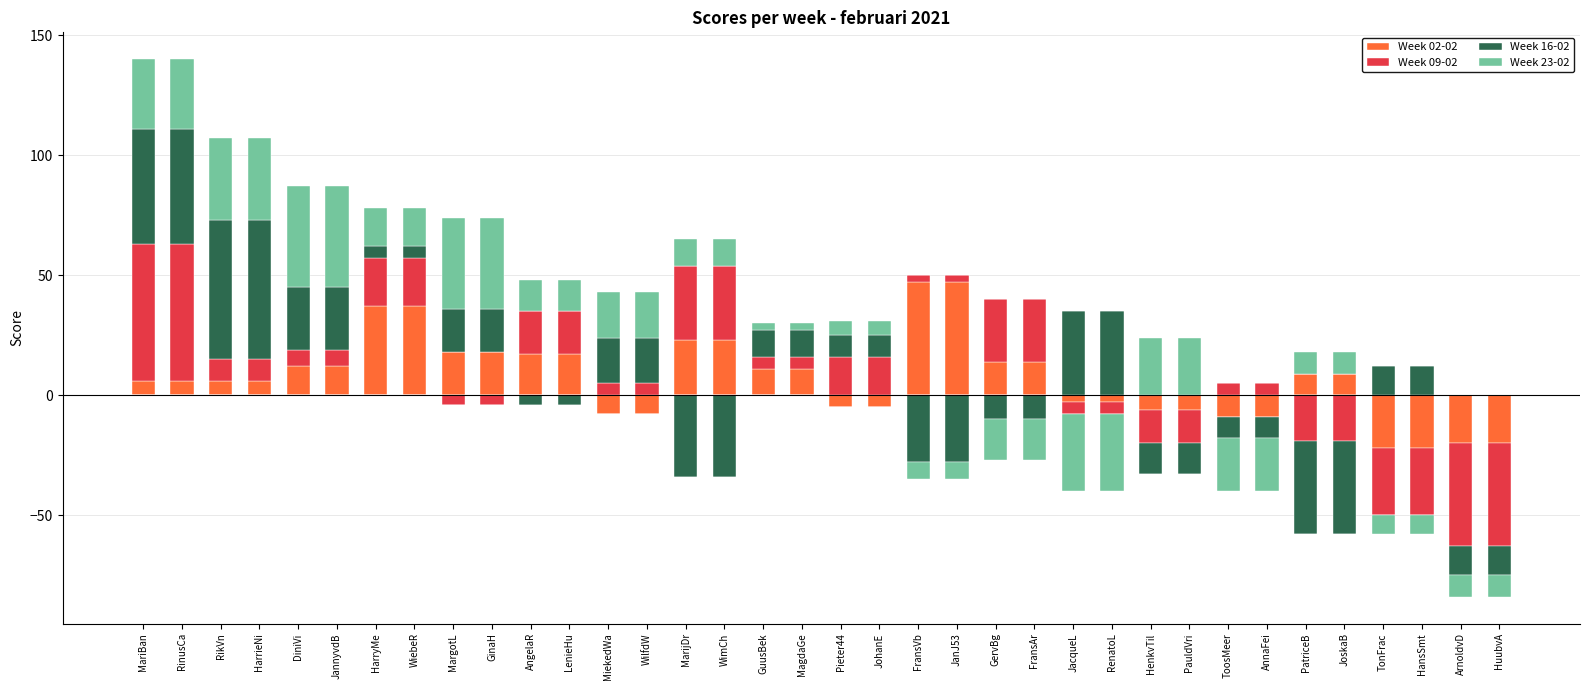

What are all the series names shown in the legend?

Week 02-02, Week 09-02, Week 16-02, Week 23-02